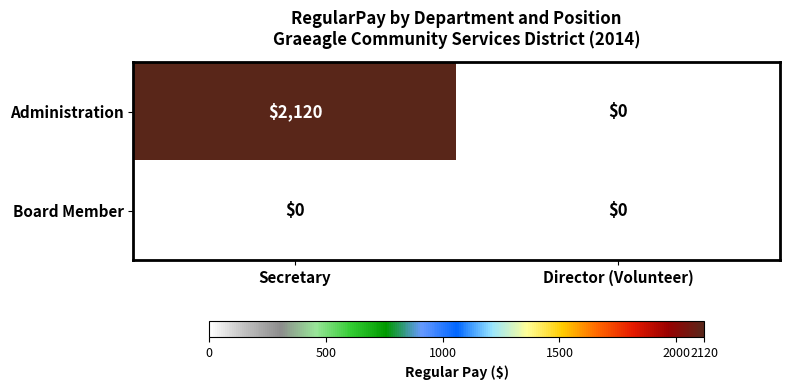

Rank the series by their maximum value, from highest to lowest.

Administration, Board Member